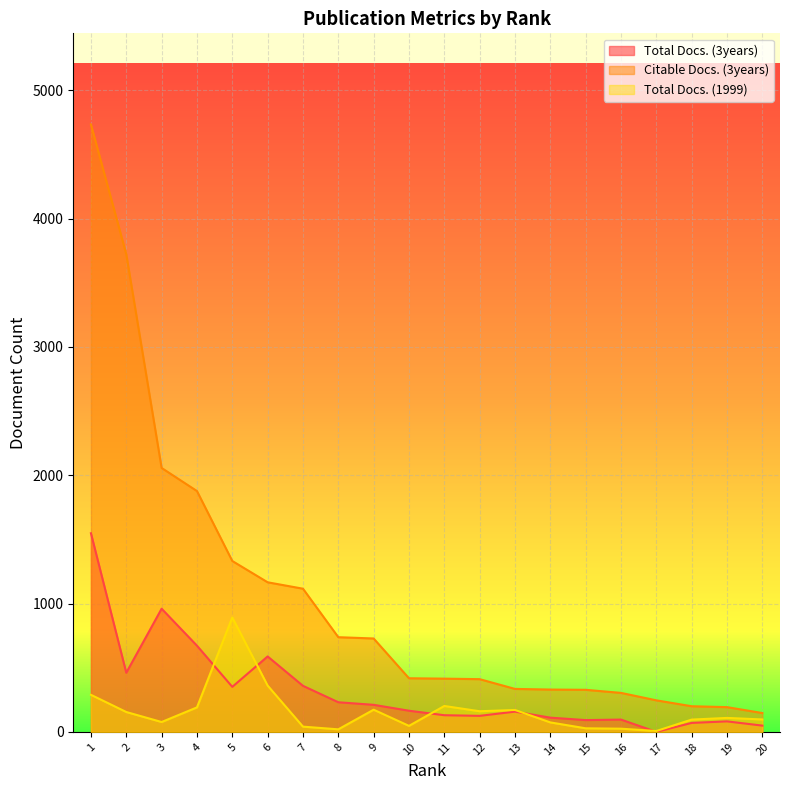

What is the difference between the maximum and second lowest values in the Total Docs. (3years) series?

1499